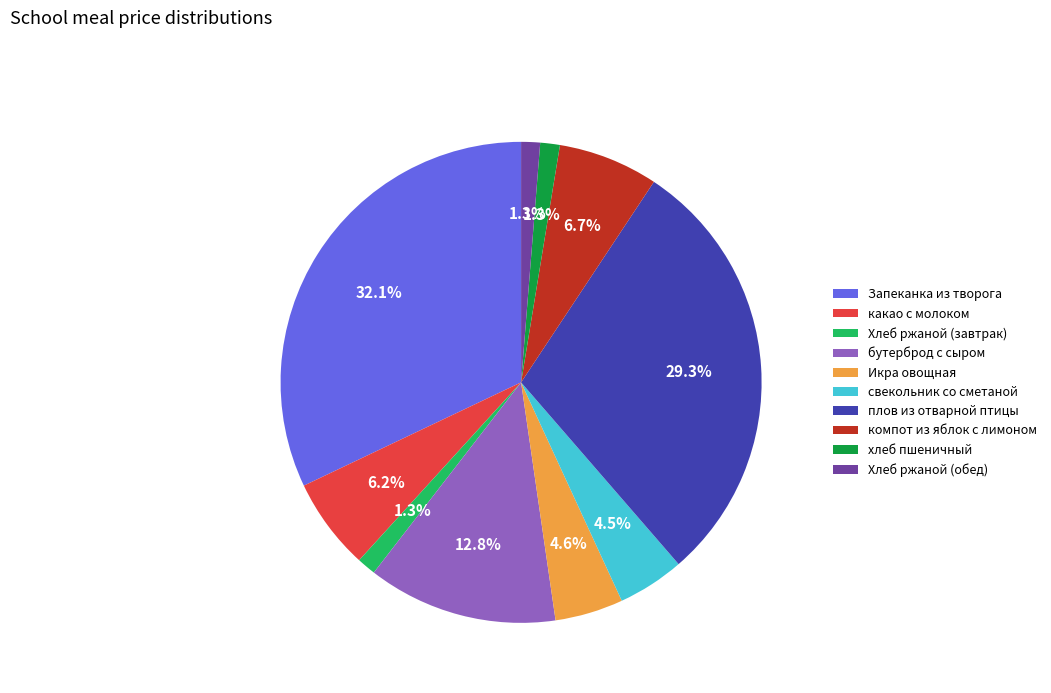

Is there a majority slice in this chart?

No